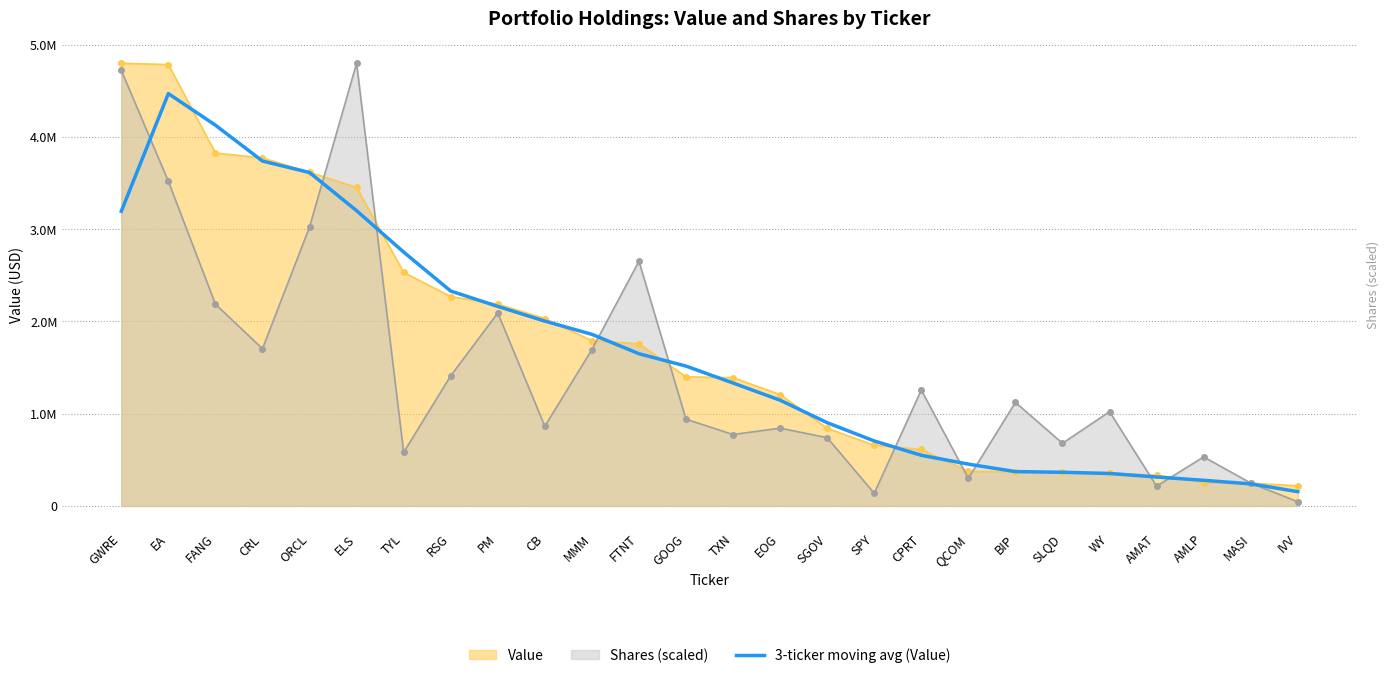

How many data points are less than 1515497?

13